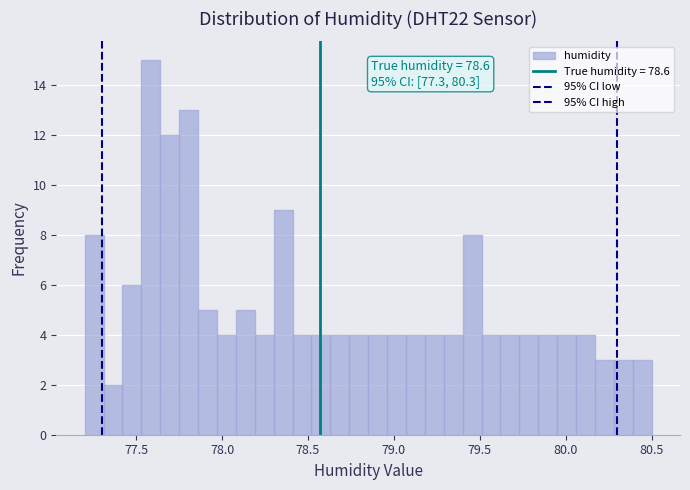

Around what value on the x-axis is the tallest bar? Give the approximate position of its centre, as read against the axis.

77.60